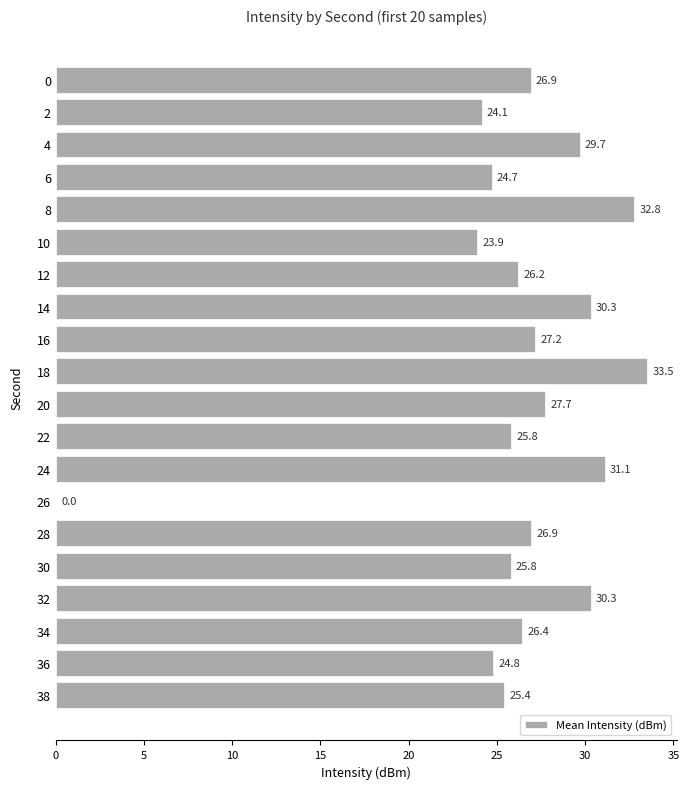

The value at 6 is 24.7. True or false?

True